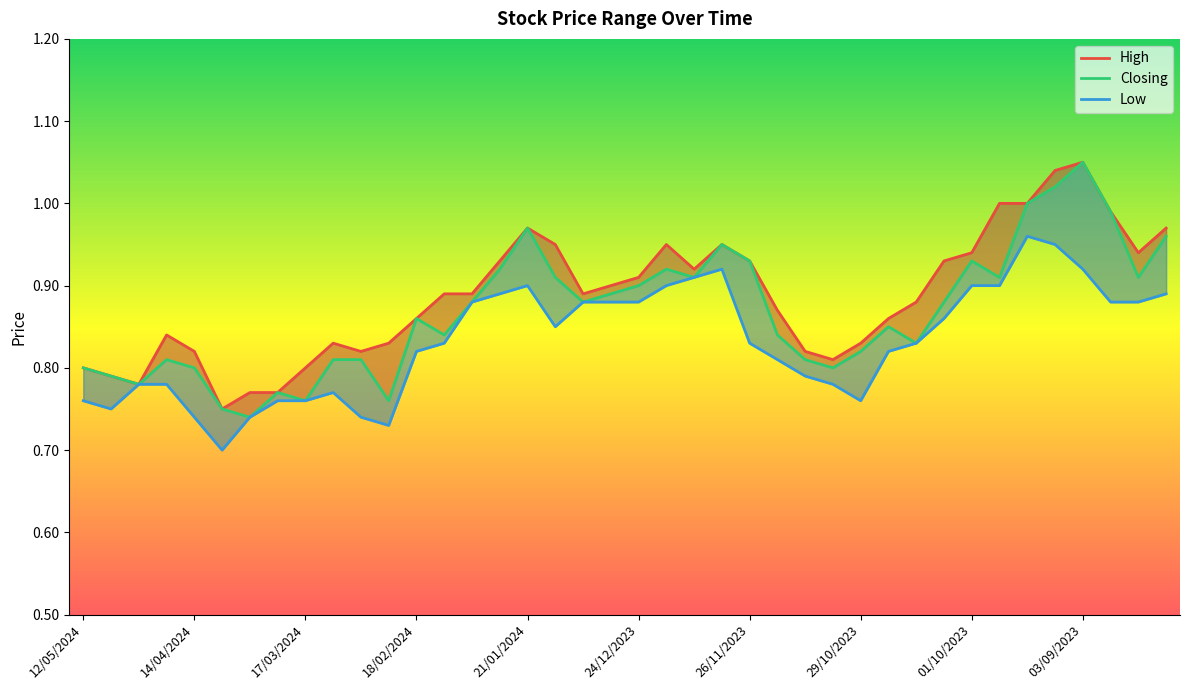

True or false: High and Low intersect in this chart.

False